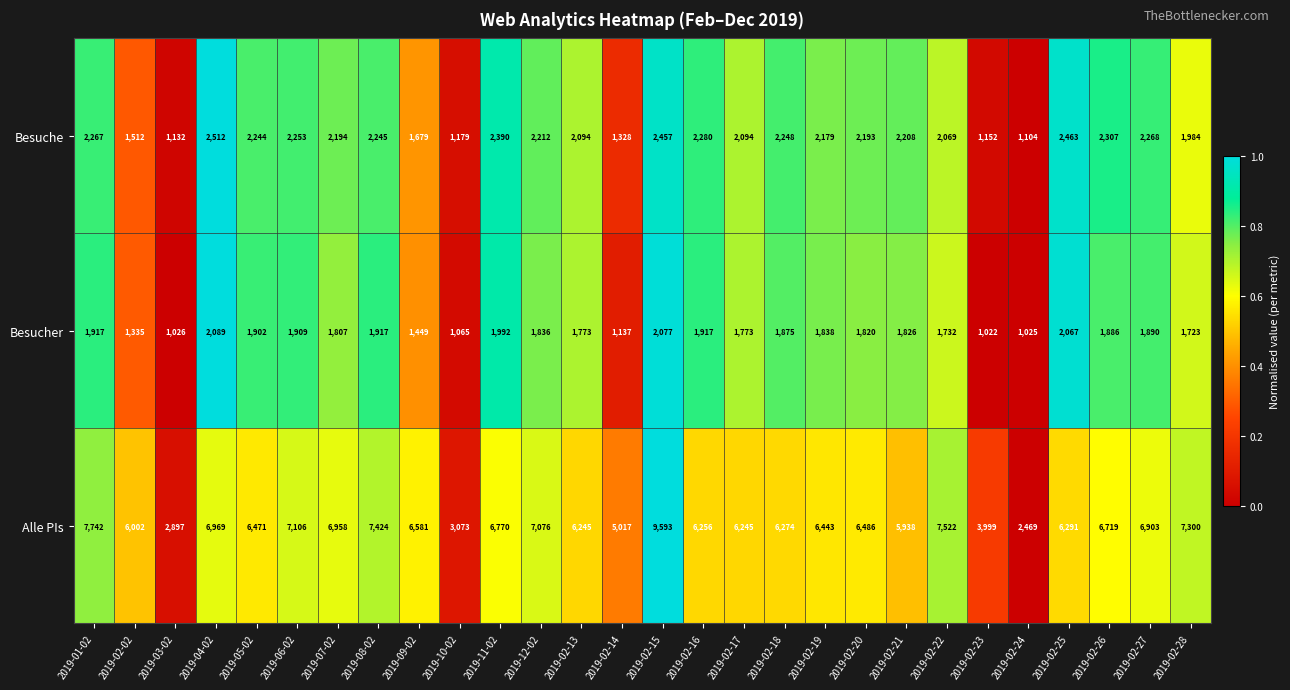

What is the spread (max minus min) of values at 2019-02-28?

5577